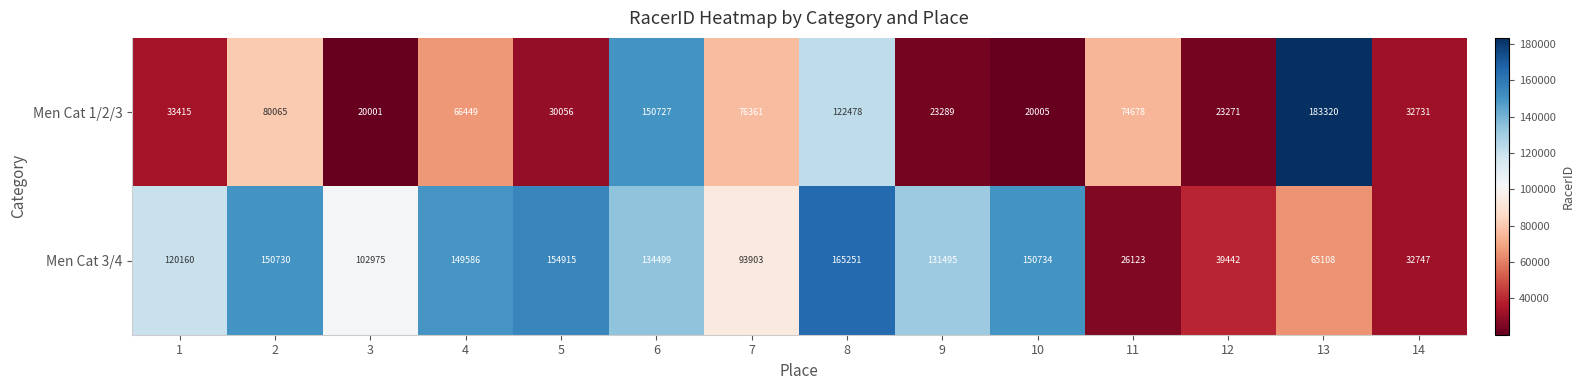

What value does the Men Cat 1/2/3 series have at 8, to the nearest 100?

122500